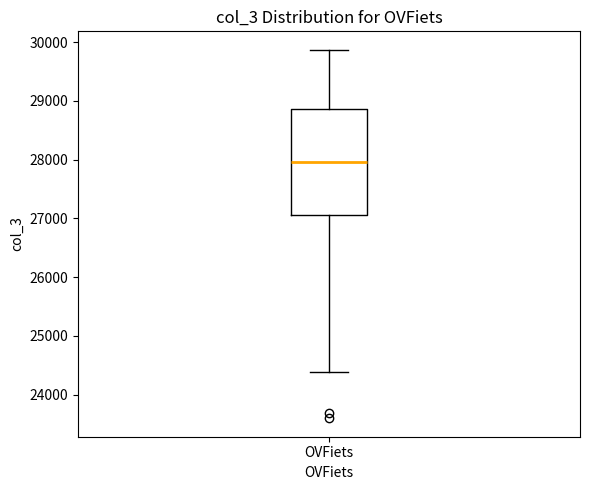

Where does the upper whisker of the box for OVFiets end on the y-axis? The values are not printed on the chart, so give them approximately, as read against the axis.

29900